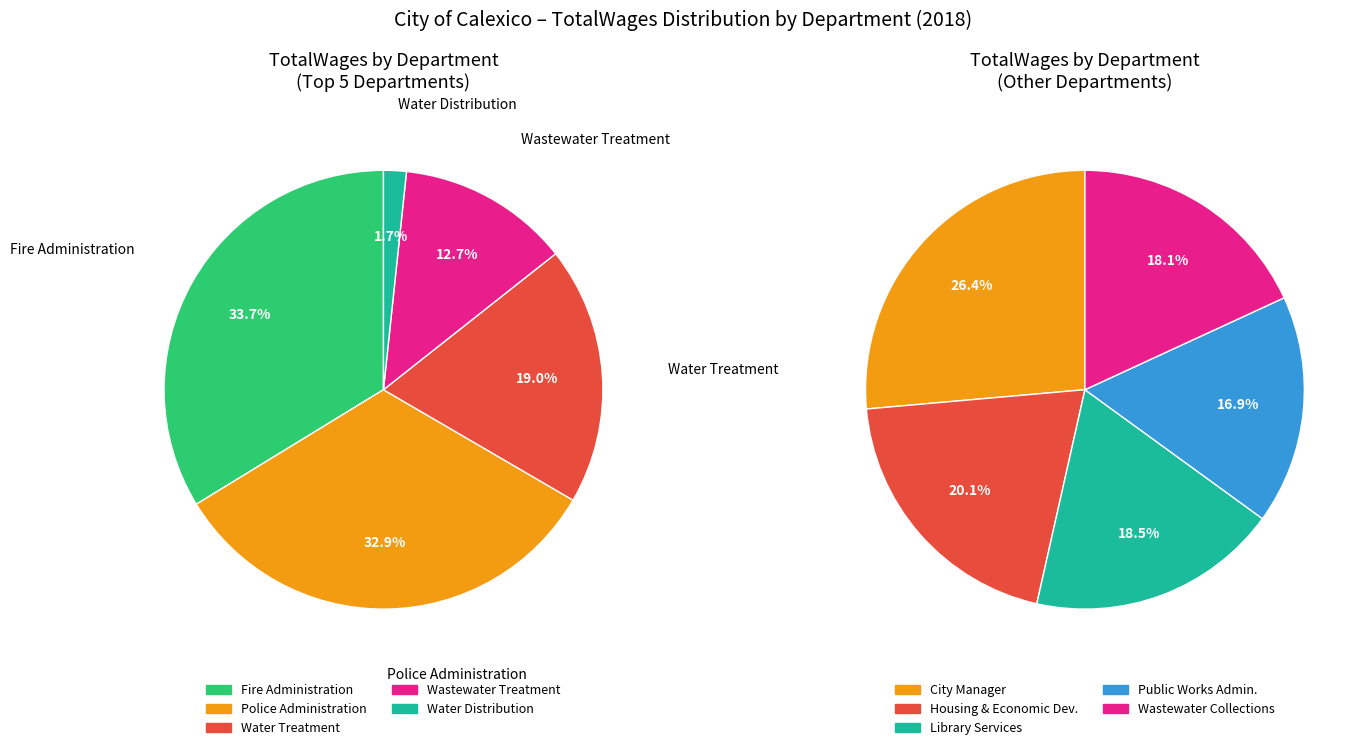

Rank the categories by value from highest to lowest.

Fire Administration, Police Administration, Water Treatment, Wastewater Treatment, City Manager, Housing & Economic Development, Water Distribution, Library Services, Wastewater Collections, Public Works Administration